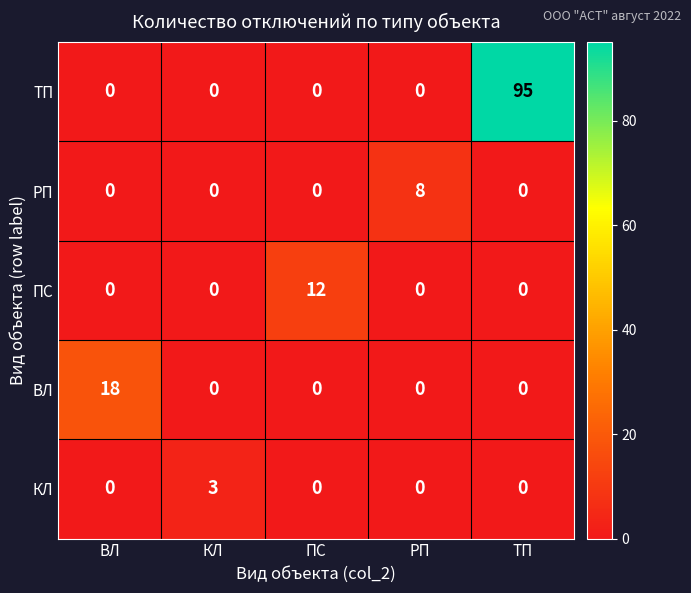

Reading right to left, what are all the values shown in this chart?

ТП: 95	0	0	0	0
РП: 0	8	0	0	0
ПС: 0	0	12	0	0
ВЛ: 0	0	0	0	18
КЛ: 0	0	0	3	0